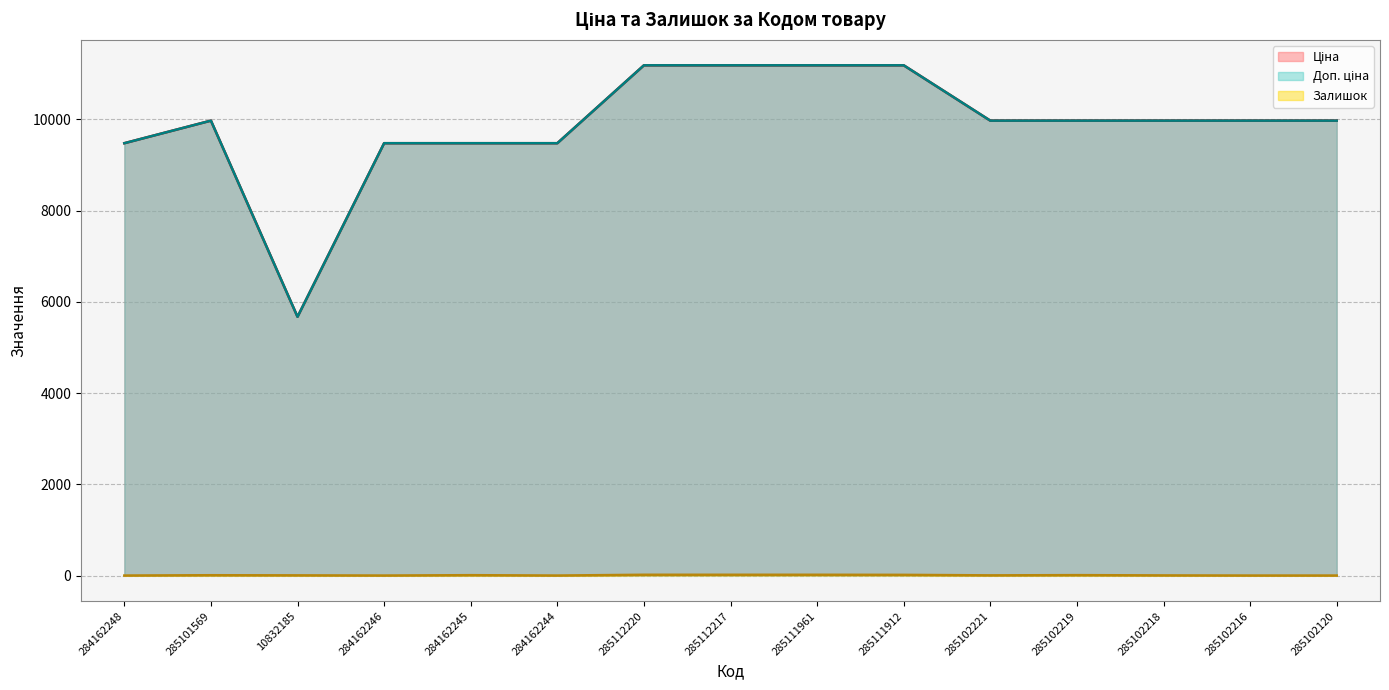

At which category is the sum across all series the highest?

285112220